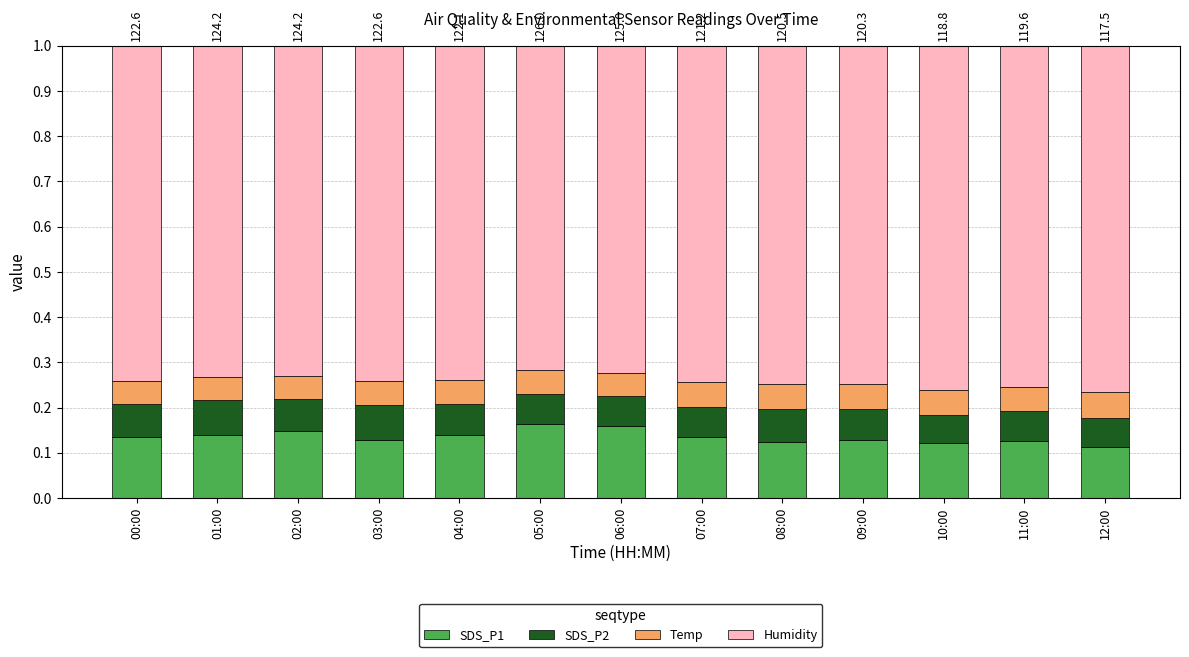

What is the total value across all series at 10:00?

1.0